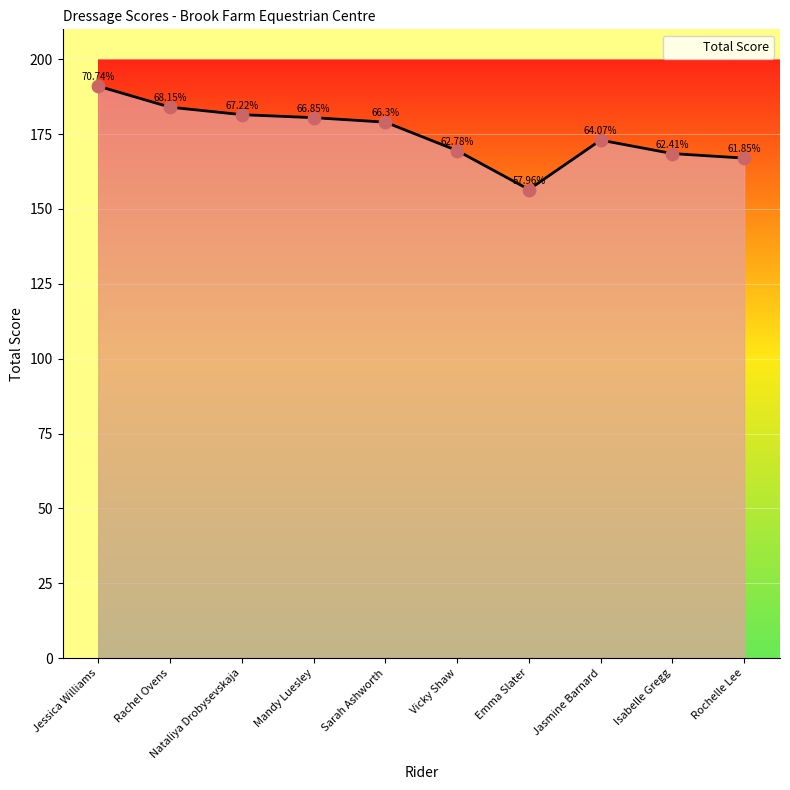

Which has a higher value, Vicky Shaw or Isabelle Gregg?

Vicky Shaw